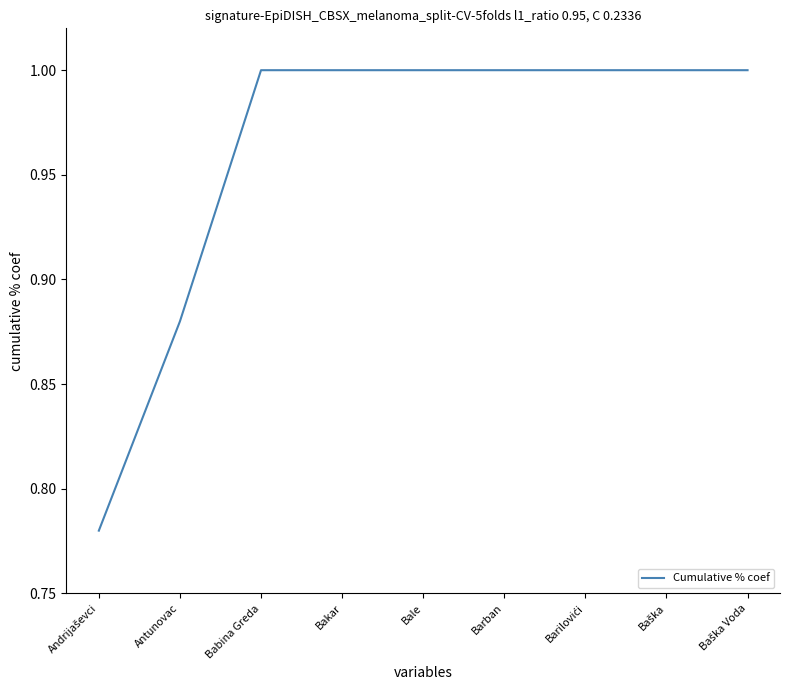

Approximately how many times larger is the value at Bale compared to Barban?

1.0